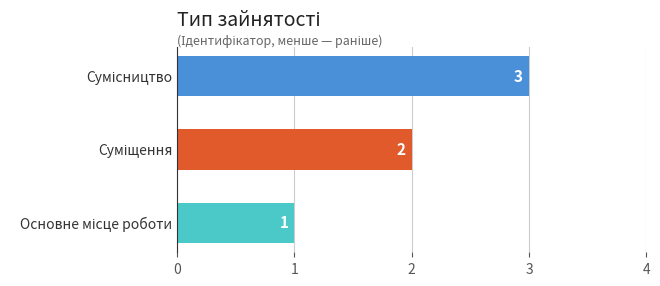

Count the values in the range 1 to 3.

3